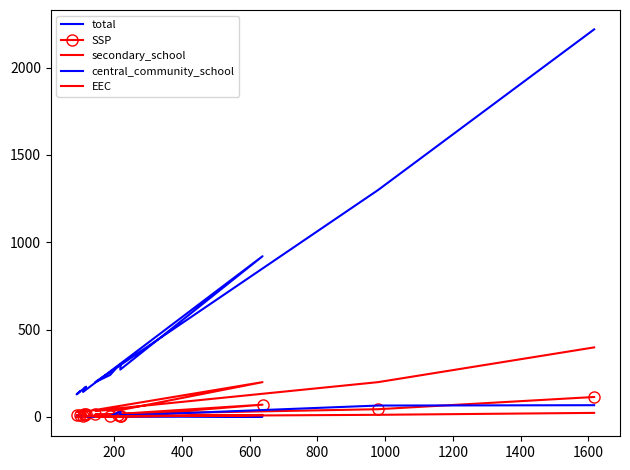

At which label does EEC reach its minimum?

800